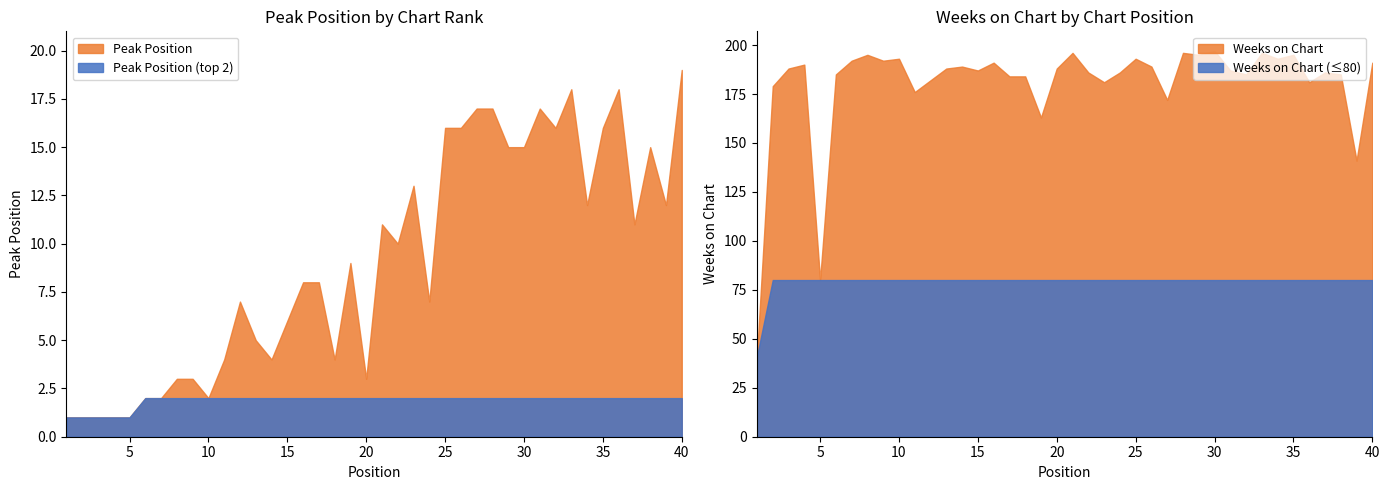

What is the average value of the Peak Position series?

9